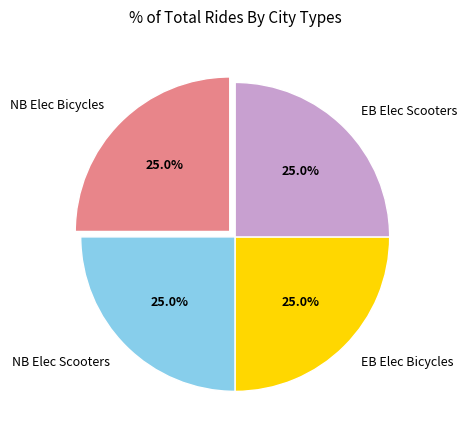

Is there a majority slice in this chart?

No